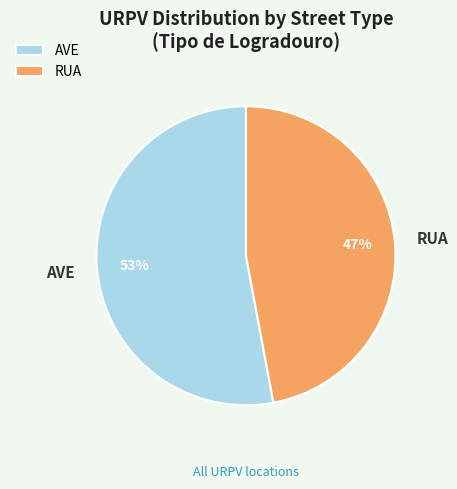

Which slice is the smallest?

RUA